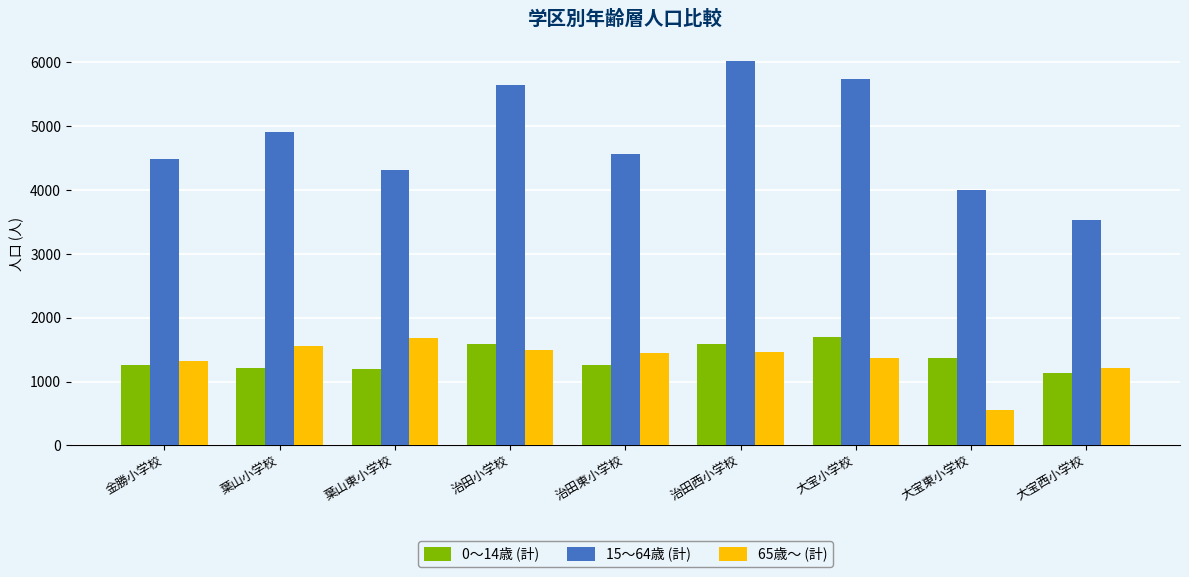

True or false: 15～64歳 (計) has a value of 4564 at 治田東小学校.

True